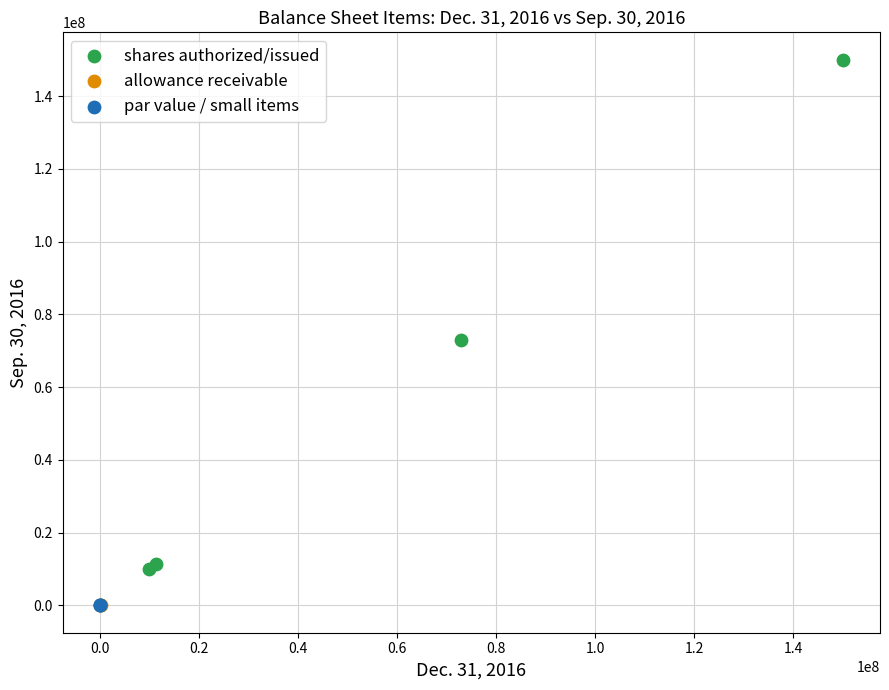

What are all the series names shown in the legend?

shares authorized/issued, allowance receivable, par value / small items